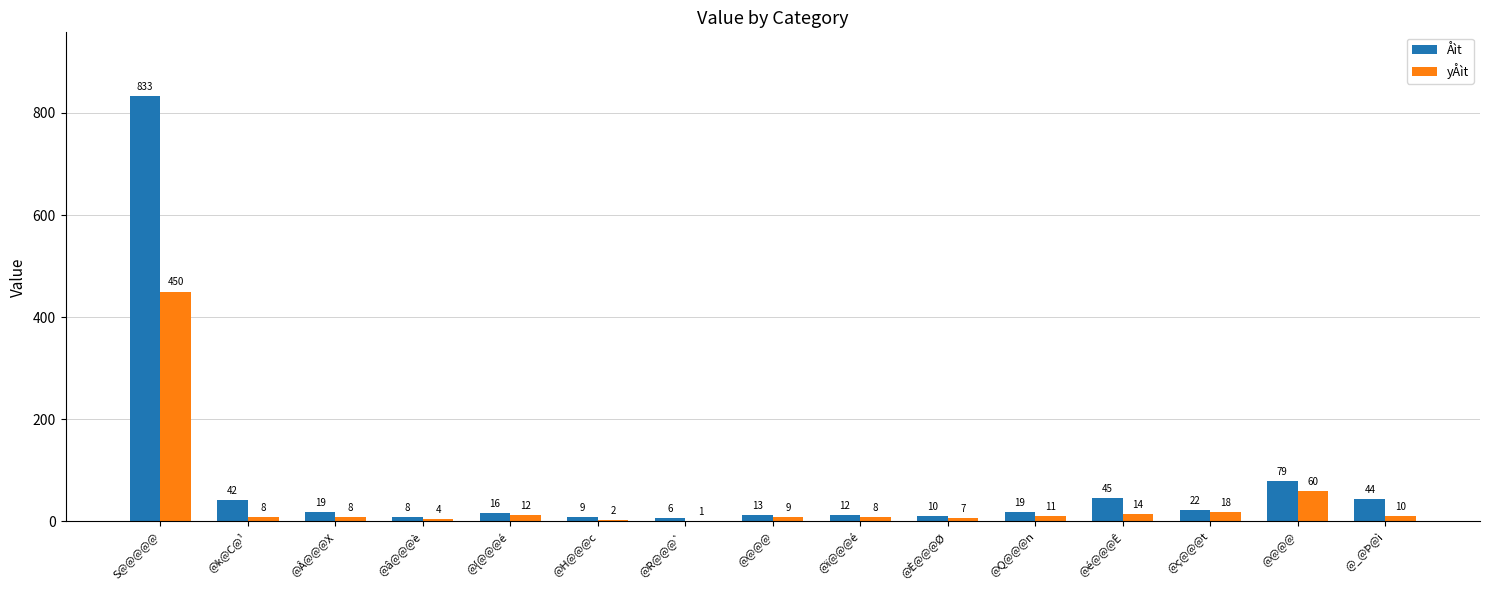

At @ï@@@é, list the series in order from smallest to largest.

yÅìt, Åìt